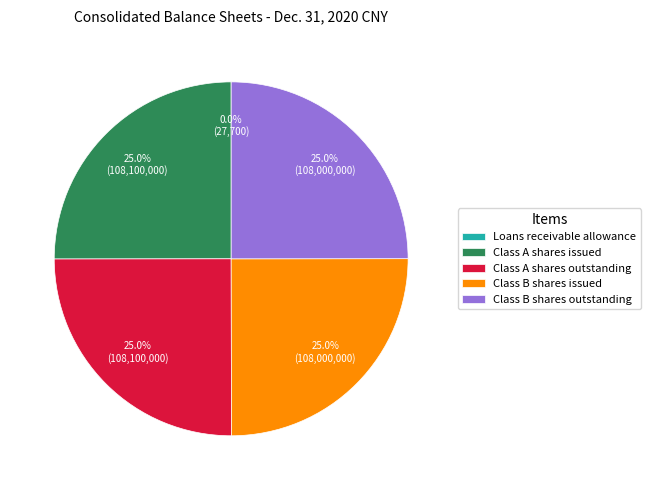

What is the ratio of the value at Class A shares outstanding to the value at Class A shares issued?

1.0